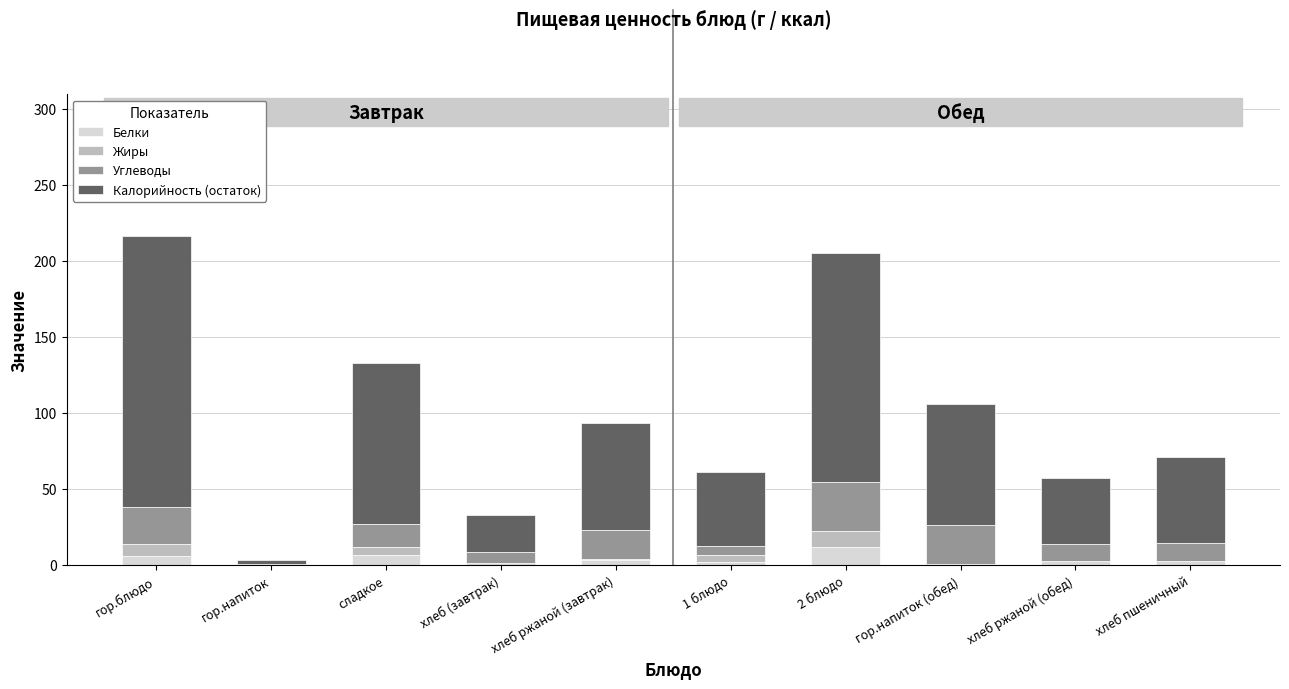

What is the label of the 2nd bar from the left?

гор.напиток